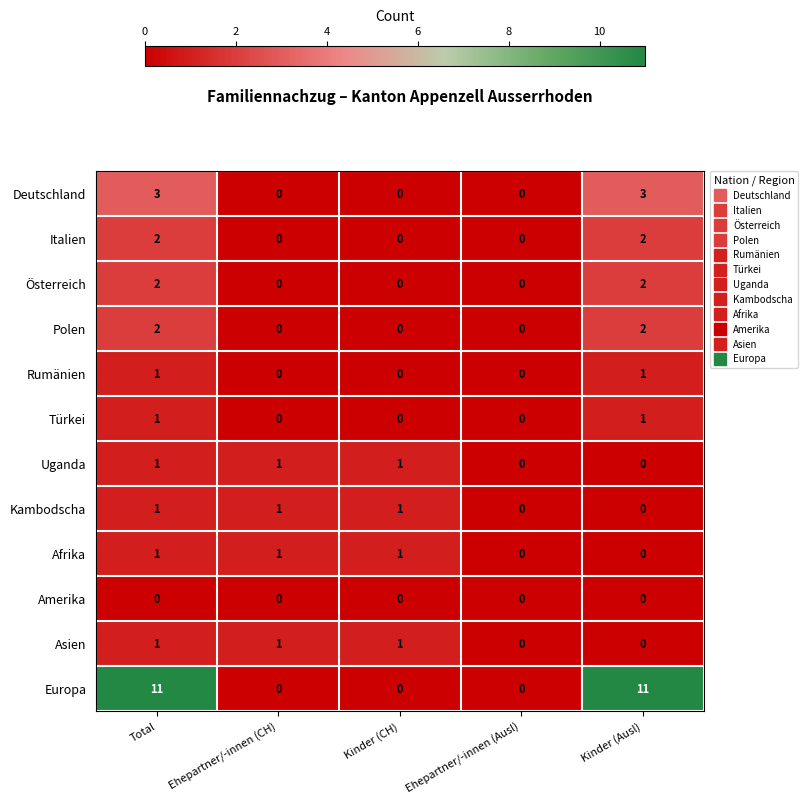

Count the Asien values in the range 0 to 1.

5